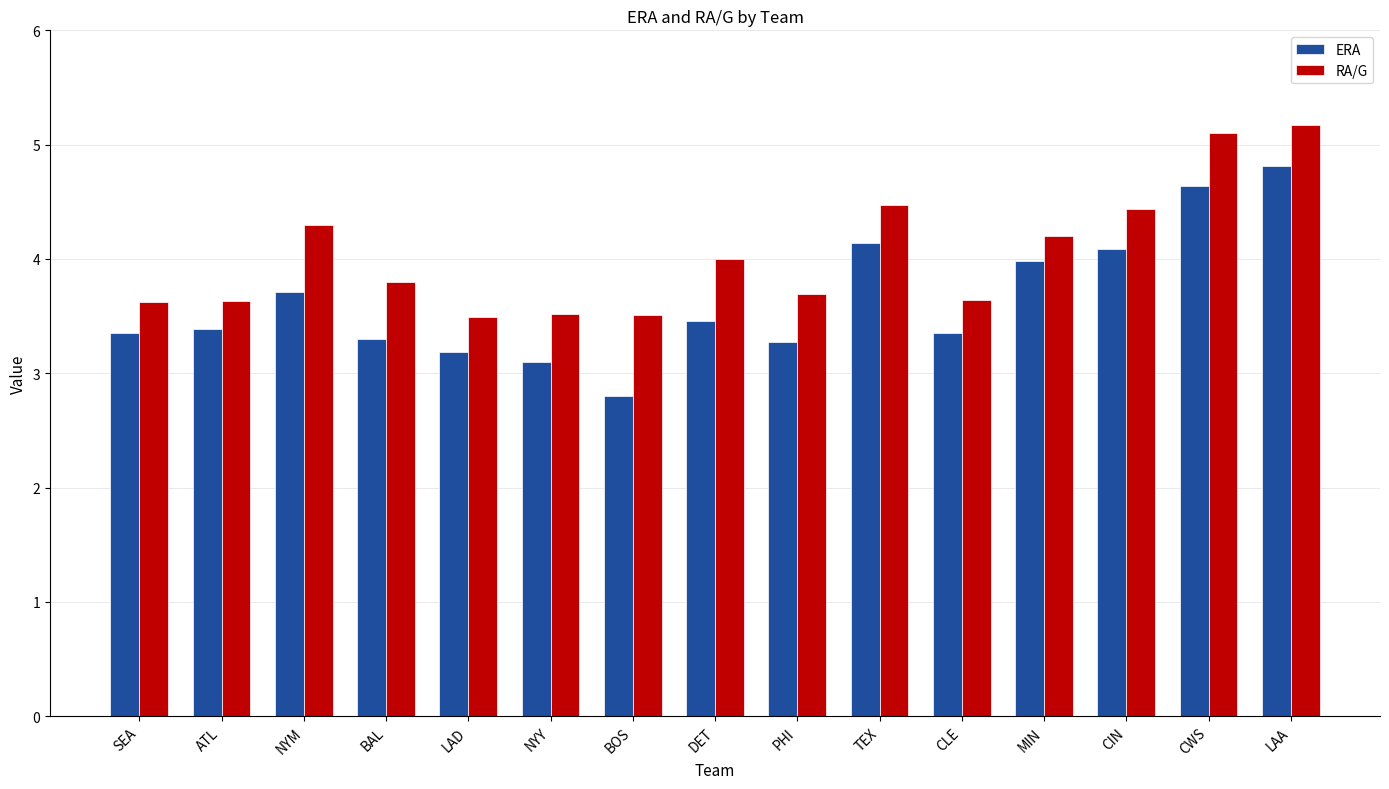

Rank the series by their maximum value, from highest to lowest.

RA/G, ERA